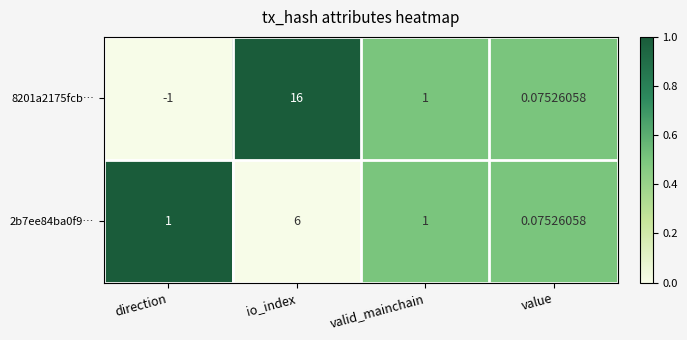

Which category has the lowest value in the 8201a2175fcb… series?

direction